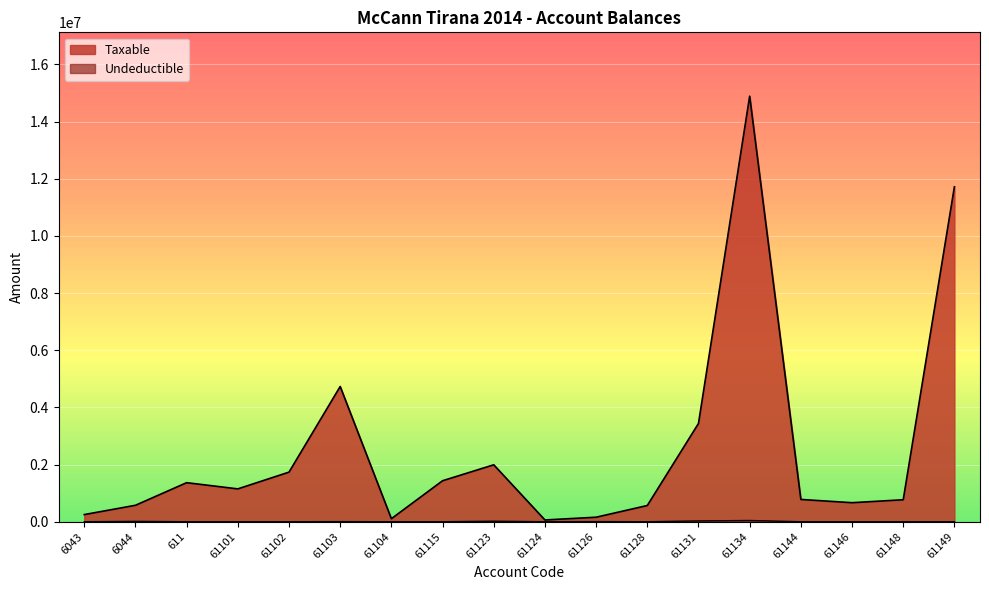

What is the total value across all series at 61128?

567460.5